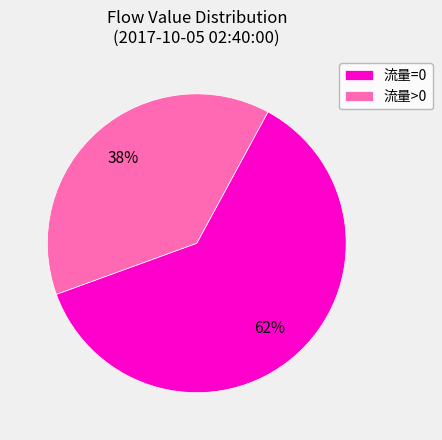

True or false: 流量>0 accounts for 31% of the total.

False